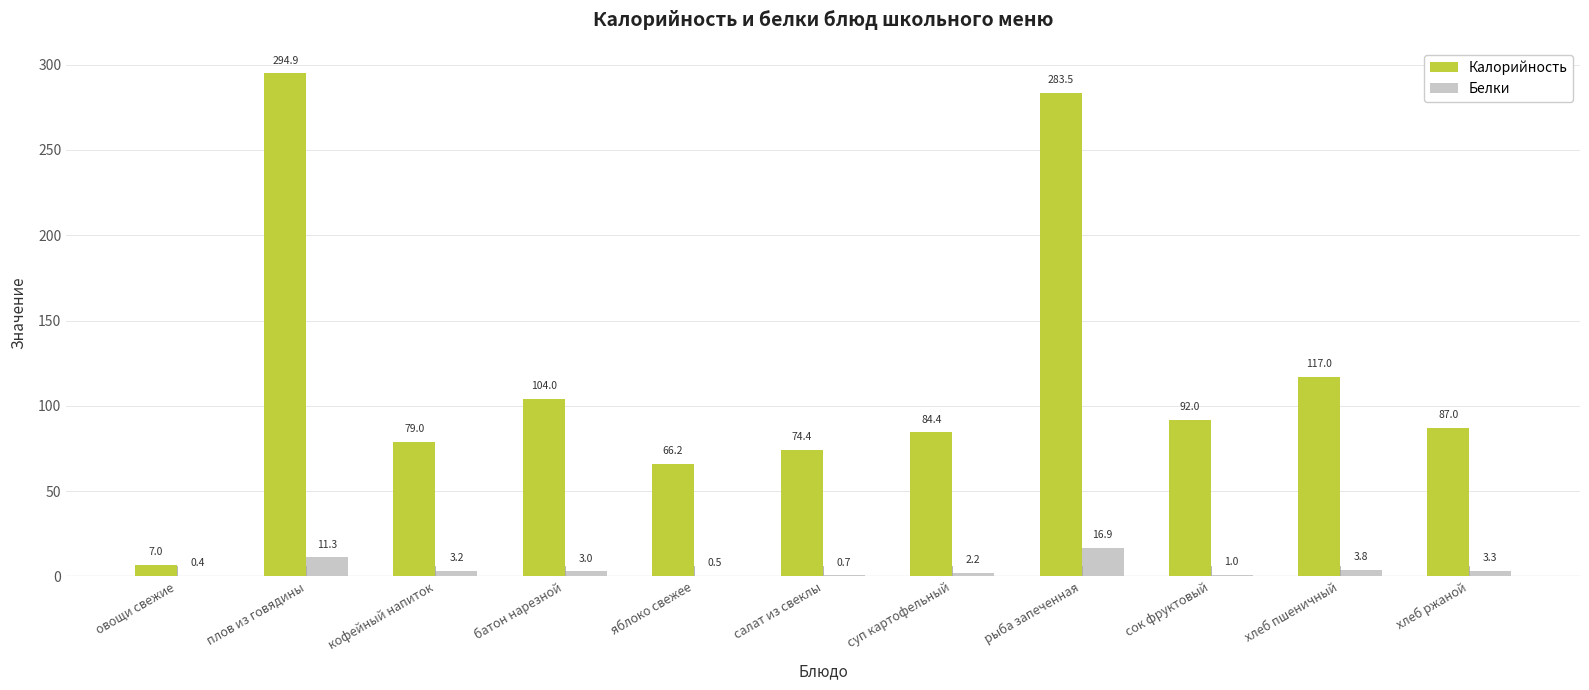

What is the sum of all Калорийность values?

1289.4